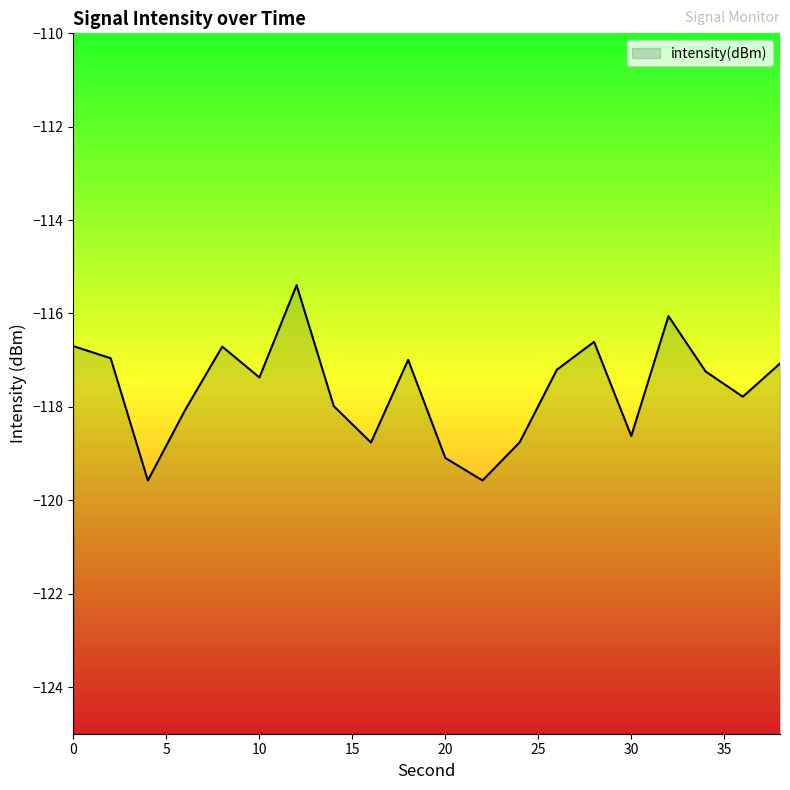

List the labels in order of value, largest first.

12, 32, 28, 0, 8, 2, 18, 38, 26, 34, 10, 36, 14, 6, 30, 24, 16, 20, 22, 4